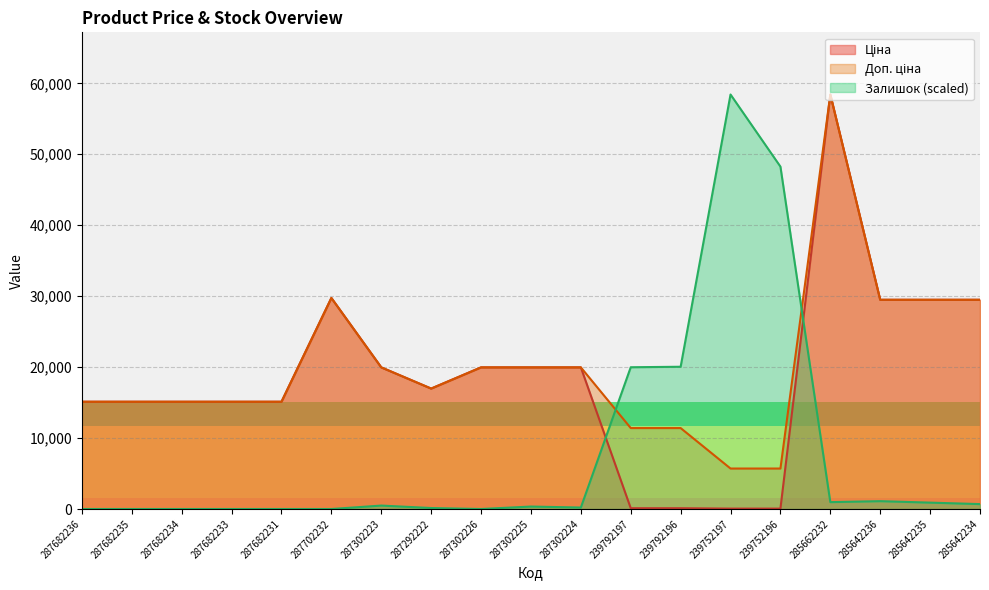

At which category does Ціна reach its first local valley?

287292222